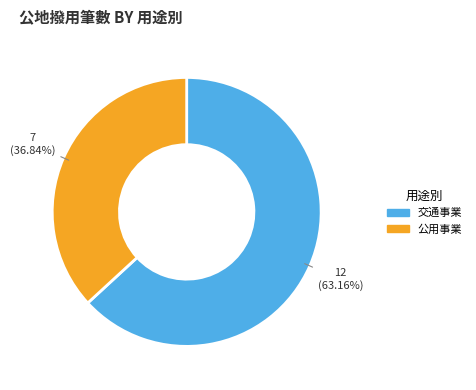

To the nearest percent, what is the difference between the largest and smallest slice percentages?

26%